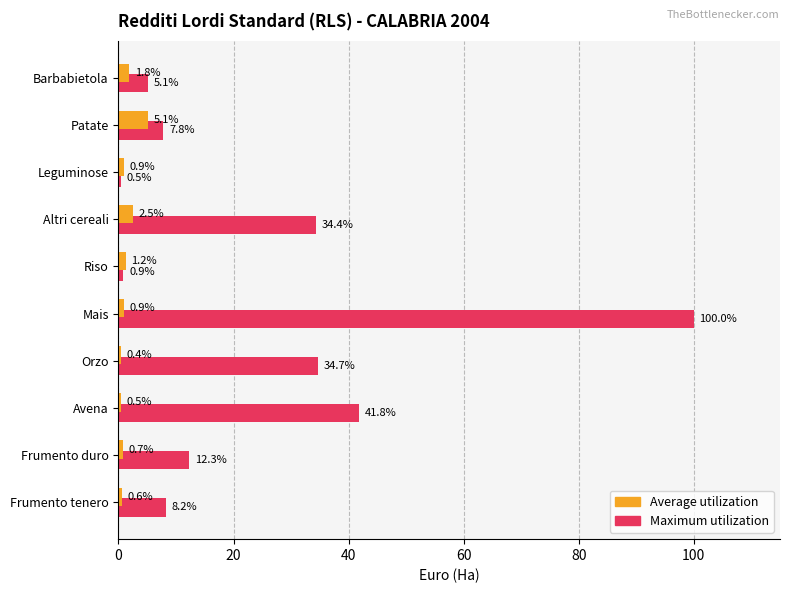

Which series has the widest spread of values?

Maximum utilization